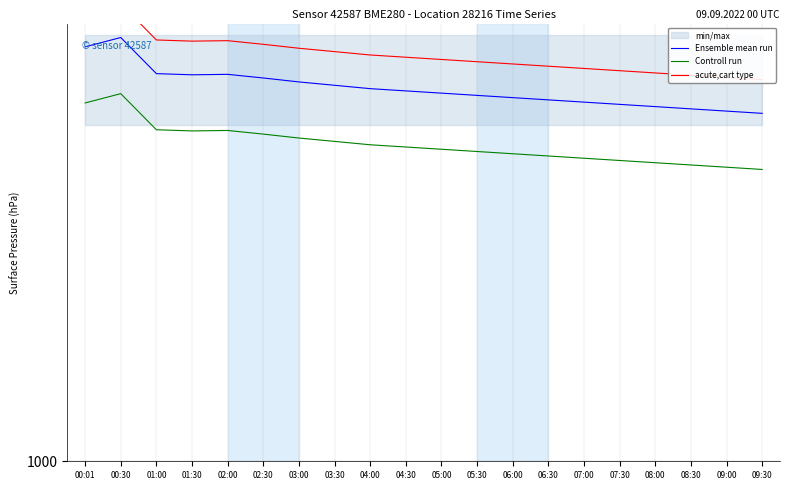

Rank the series at 05:30 from highest to lowest value.

acute,cart type, Ensemble mean run, Controll run